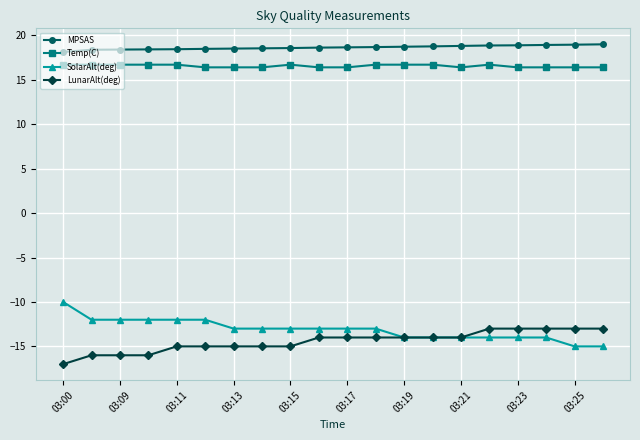

True or false: SolarAlt(deg) and Temp(C) cross at least once.

False